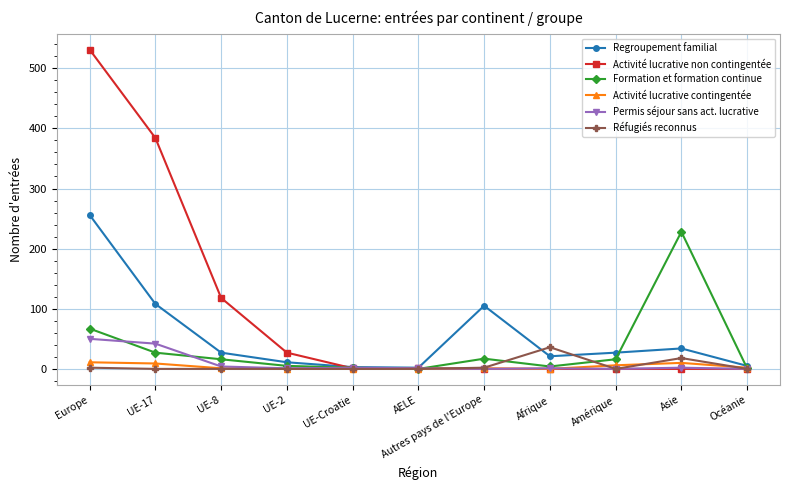

Is the value of Regroupement familial at UE-8 greater than the value of Activité lucrative non contingentée at AELE?

Yes